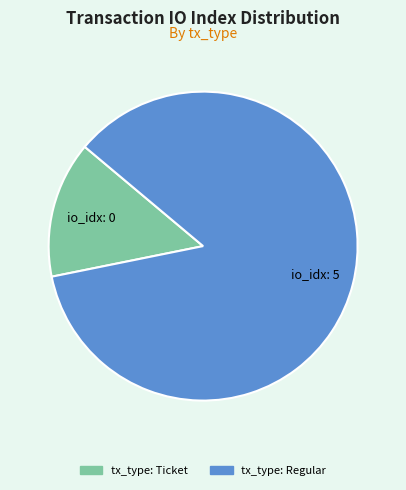

Do tx_type: Regular and tx_type: Ticket together represent more than half of the pie?

Yes